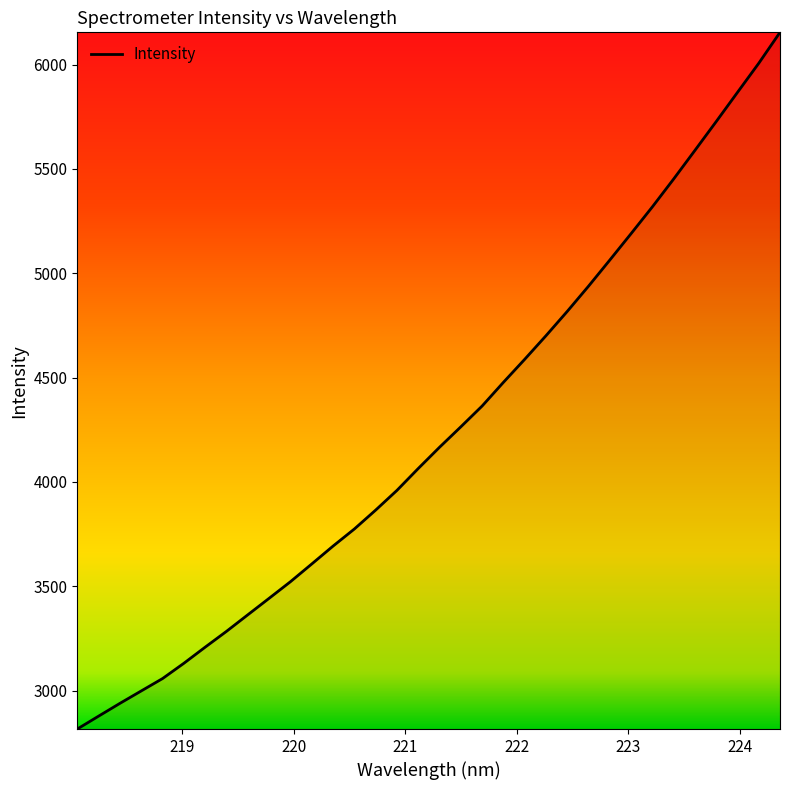

What is the difference between the maximum and minimum values?

3338.2